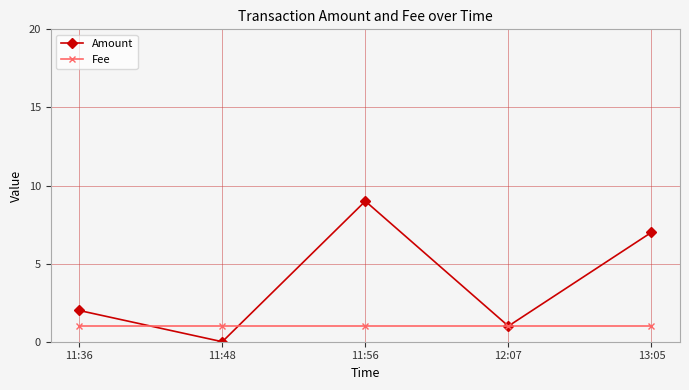

How many interior local peaks does the Amount series have?

1